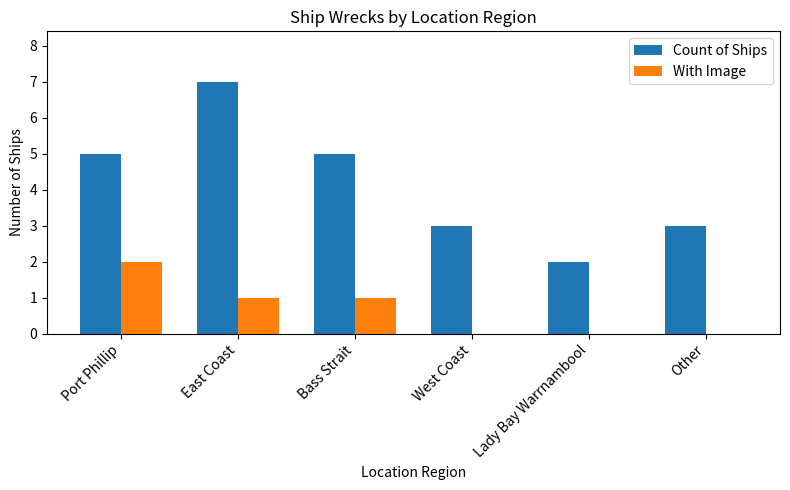

What is the average value of the With Image series?

1